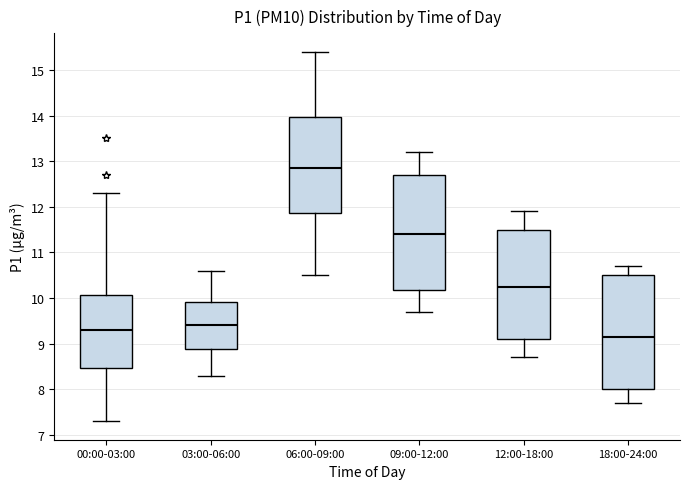

Reading left to right, transcribe this box plot: for each box, give where its median line is, the range the box spans, and where its two whiskers end, as read against the y-axis. The values are not printed on the chart, so give them approximately, as read against the axis.

00:00-03:00: median 9.3, box 8.5 to 10.1, whiskers 7.3 to 12.3
03:00-06:00: median 9.4, box 8.9 to 9.9, whiskers 8.3 to 10.6
06:00-09:00: median 12.9, box 11.9 to 14.0, whiskers 10.5 to 15.4
09:00-12:00: median 11.4, box 10.2 to 12.7, whiskers 9.7 to 13.2
12:00-18:00: median 10.3, box 9.1 to 11.5, whiskers 8.7 to 11.9
18:00-24:00: median 9.2, box 8.0 to 10.5, whiskers 7.7 to 10.7